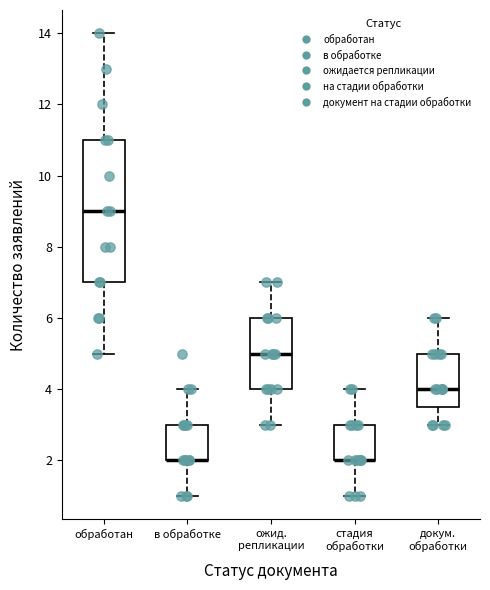

Where does the median line of the box for обработан sit on the y-axis? The values are not printed on the chart, so give them approximately, as read against the axis.

9.0